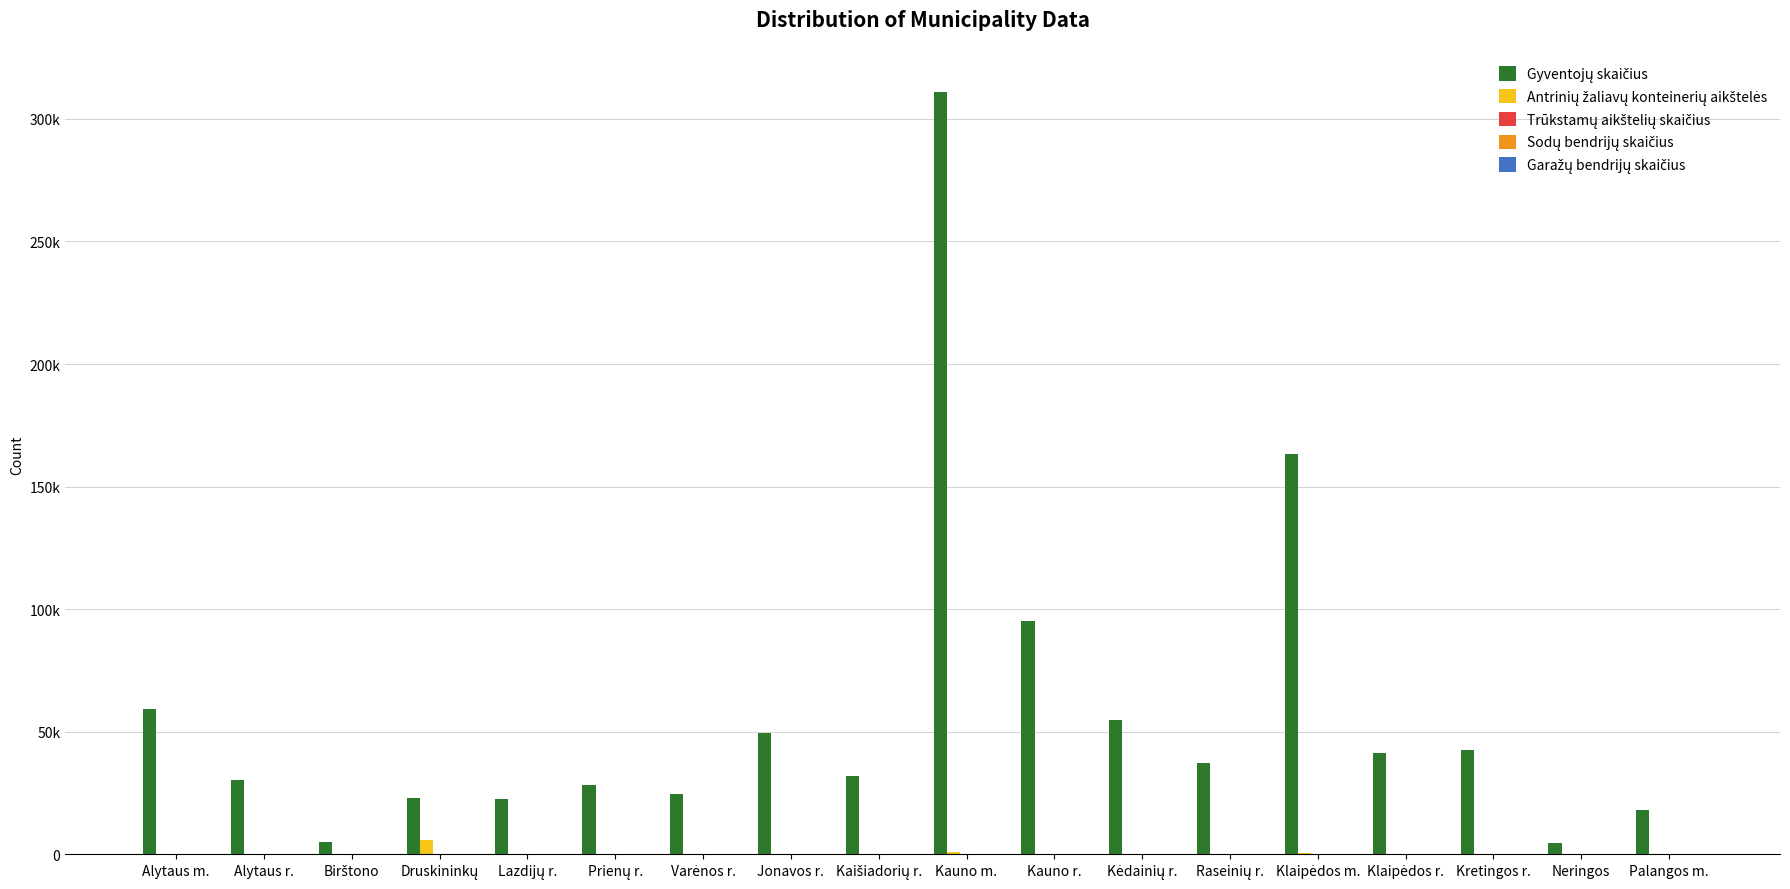

Rank the series at Lazdijų r. from highest to lowest value.

Gyventojų skaičius, Antrinių žaliavų konteinerių aikštelės, Trūkstamų aikštelių skaičius, Sodų bendrijų skaičius, Garažų bendrijų skaičius